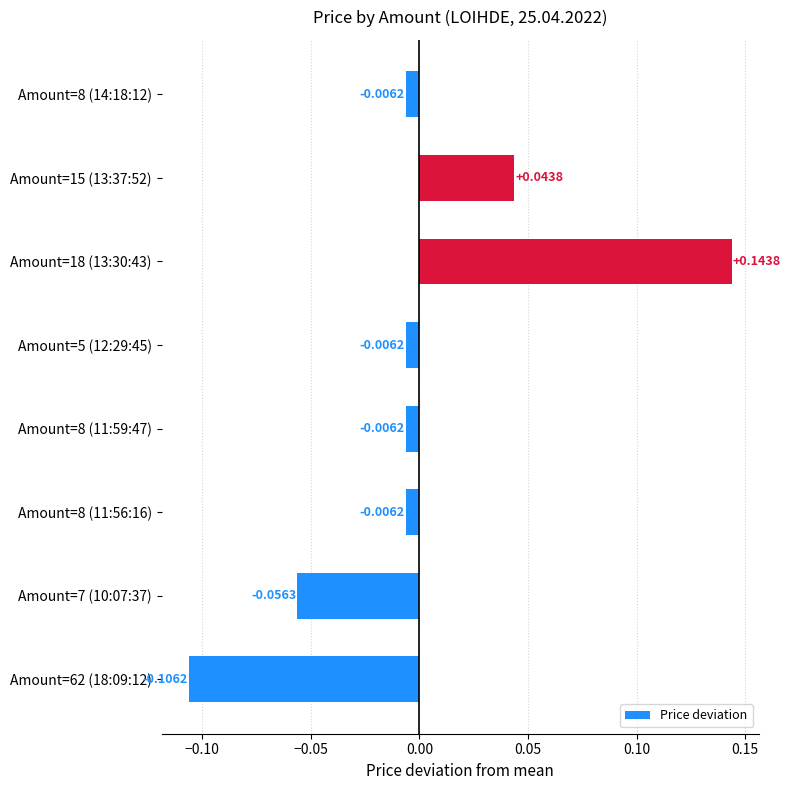

What is the change in value from Amount=15 (13:37:52) to Amount=18 (13:30:43)?

+0.1